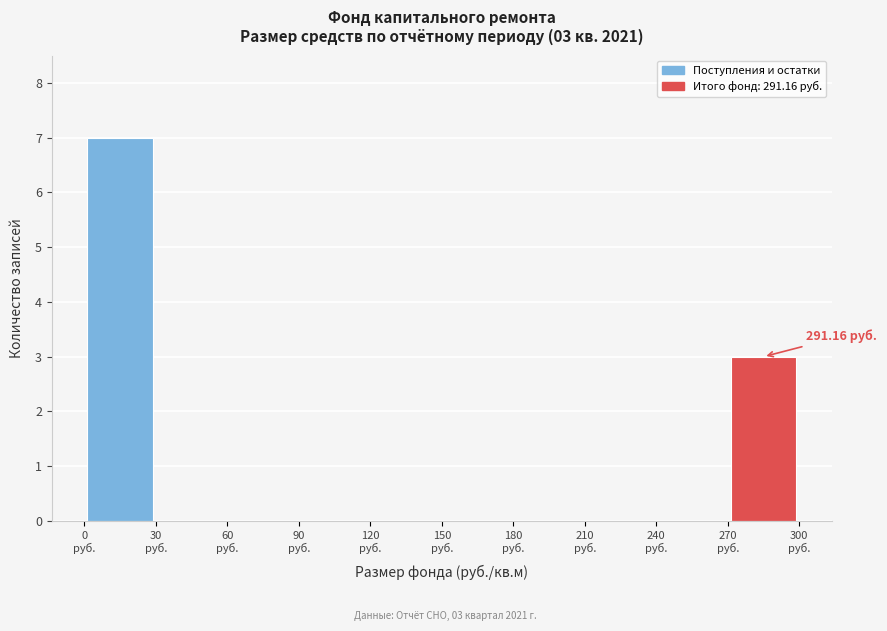

Which range on the x-axis has the tallest bar?

0 to 30